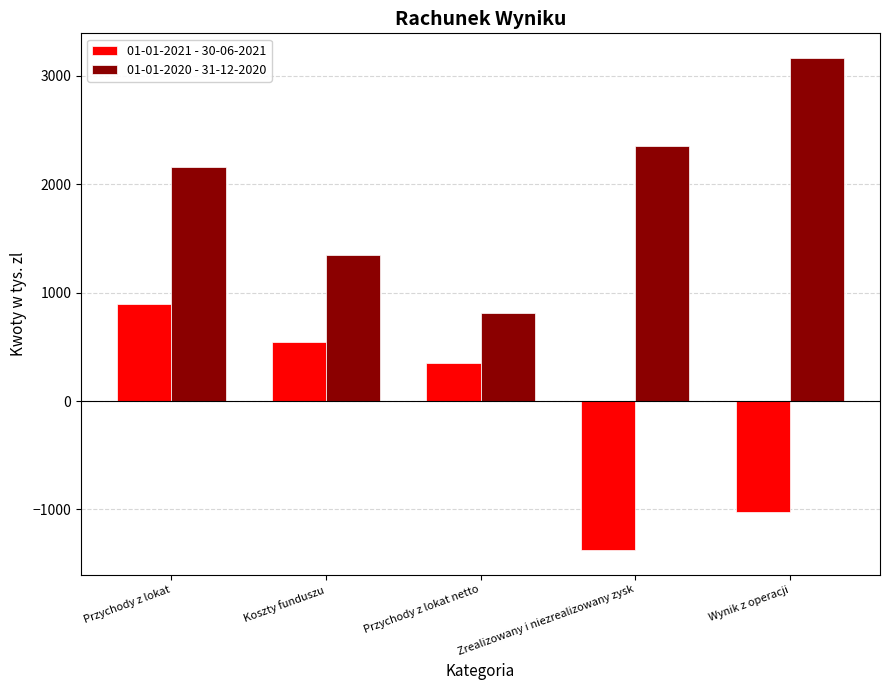

True or false: 01-01-2020 - 31-12-2020 has a value of 814 at Przychody z lokat netto.

True